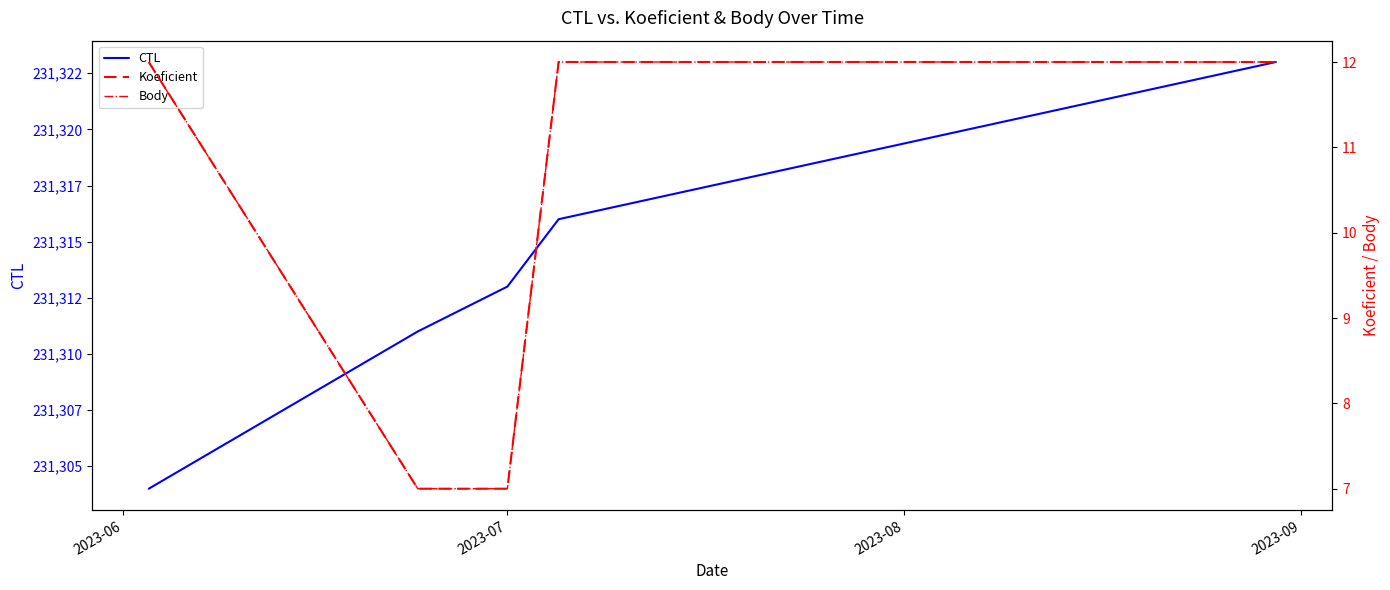

Reading left to right, list all the values displayed in this chart.

CTL: 231304	231311	231313	231316	231323
Koeficient: 12	7	7	12	12
Body: 12	7	7	12	12